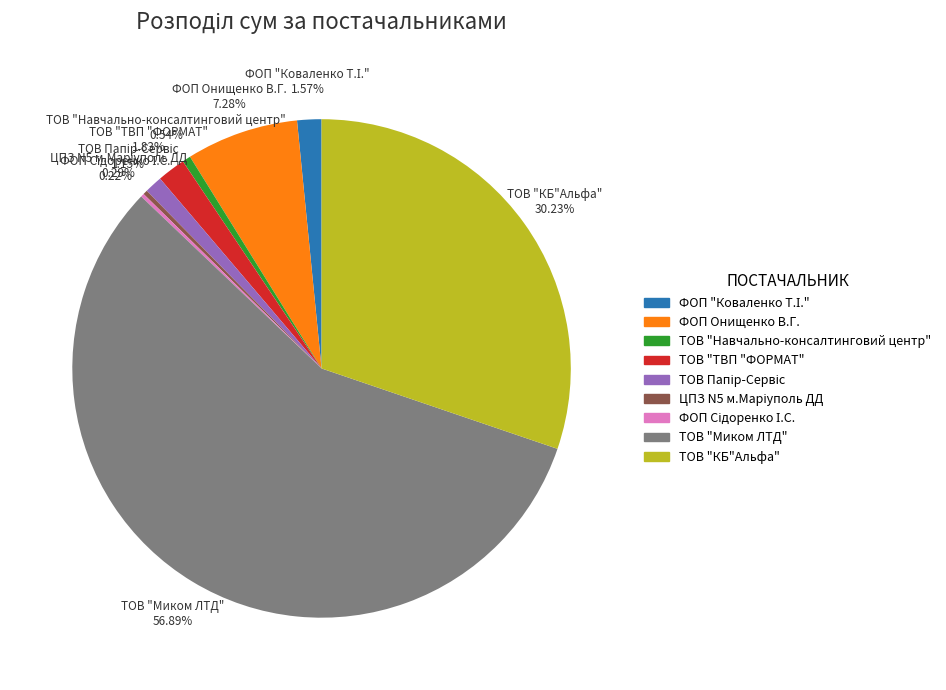

To the nearest percent, what percentage of the pie is ТОВ "Навчально-консалтинговий центр"?

1%